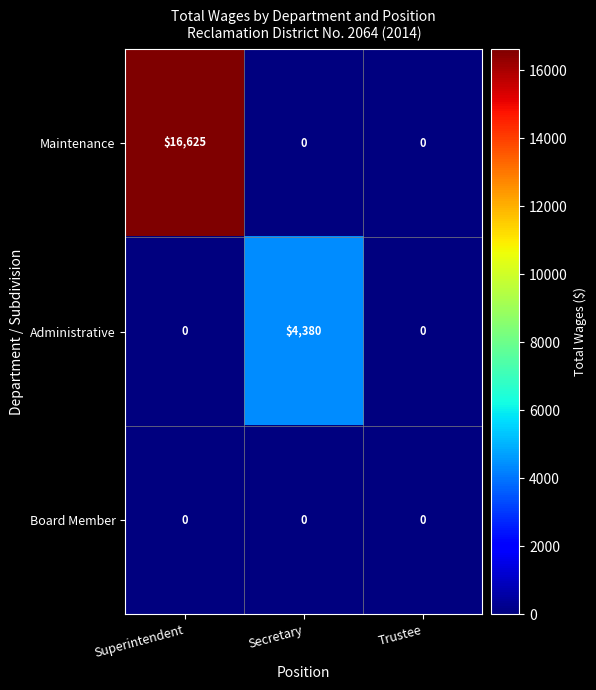

What is the sum of the Maintenance values at Secretary and Superintendent?

16625